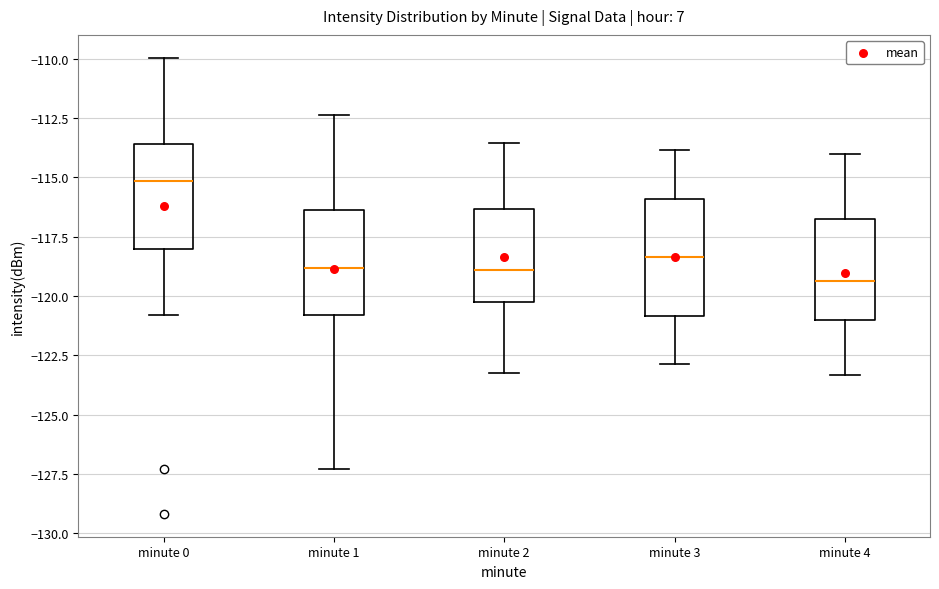

Reading left to right, read every box against the y-axis: the position of its median line, the range the box covers, and the ends of its whiskers. The values are not printed on the chart, so give them approximately, as read against the axis.

minute 0: median -115.0, box -118.0 to -113.5, whiskers -121.0 to -110.0
minute 1: median -119.0, box -121.0 to -116.5, whiskers -127.5 to -112.5
minute 2: median -119.0, box -120.0 to -116.5, whiskers -123.0 to -113.5
minute 3: median -118.5, box -121.0 to -116.0, whiskers -123.0 to -114.0
minute 4: median -119.5, box -121.0 to -117.0, whiskers -123.5 to -114.0